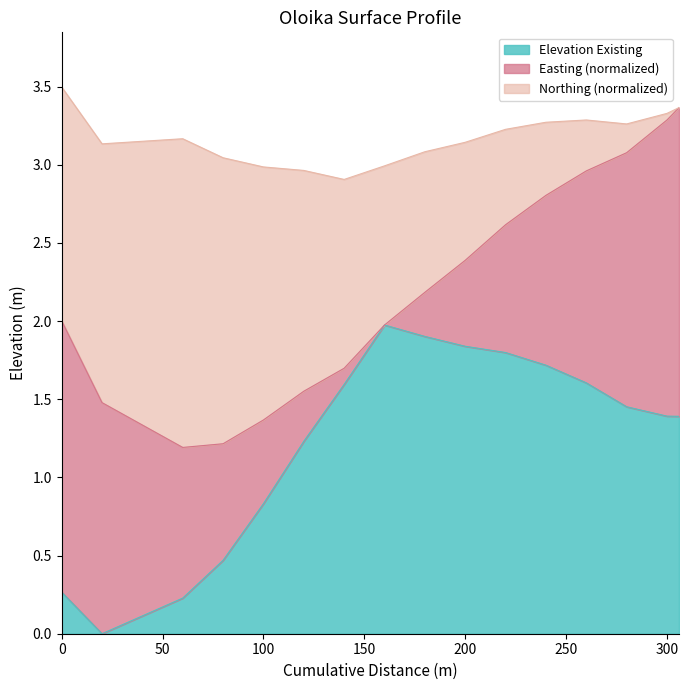

What is the maximum value for Elevation Existing?

2.0